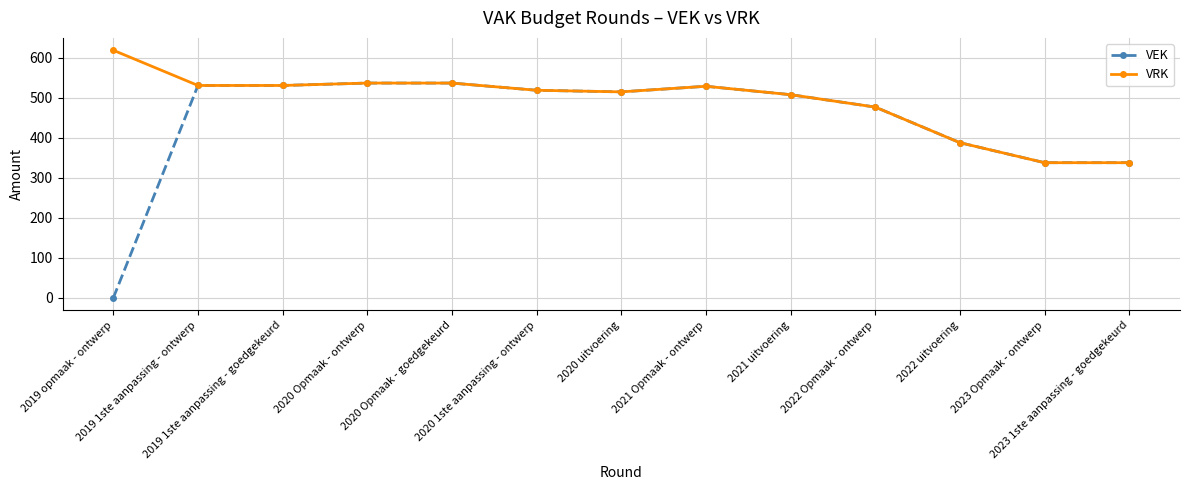

Rank the series by their average value, from highest to lowest.

VRK, VEK